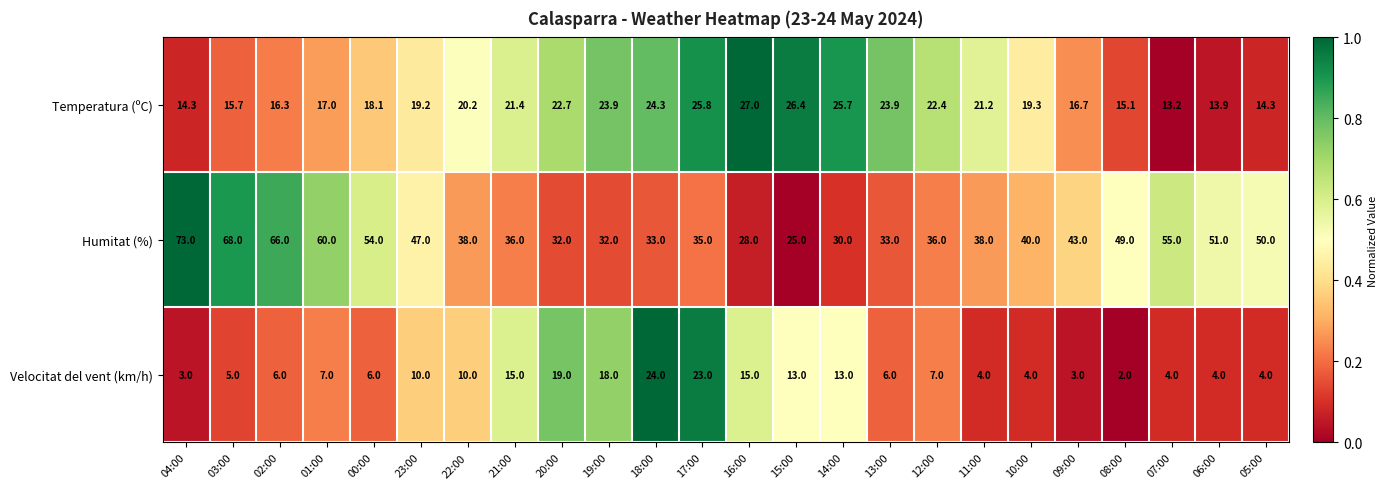

Is it true that Humitat (%) equals 7.2 at 13:00?

False